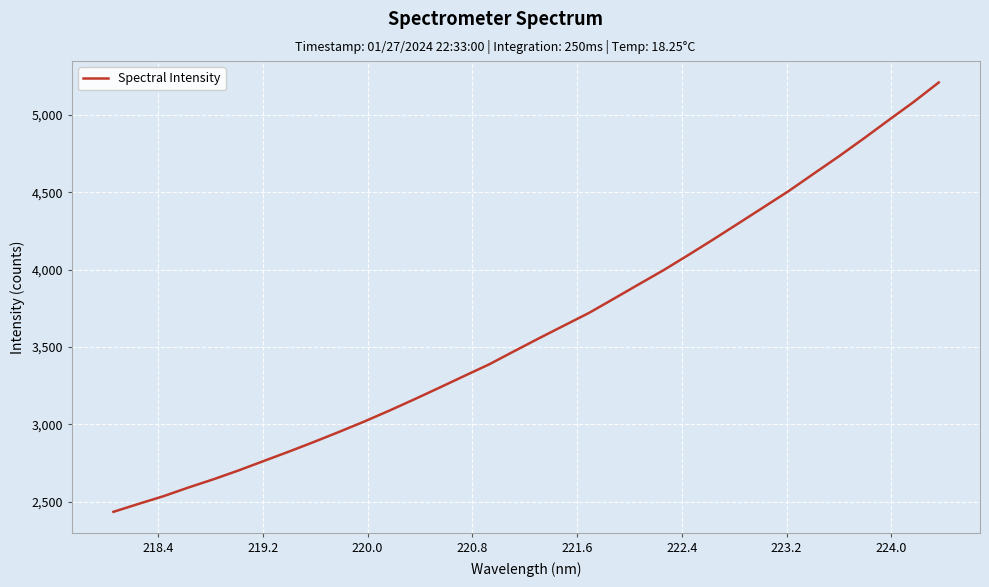

What is the minimum value shown in the chart?

2433.6